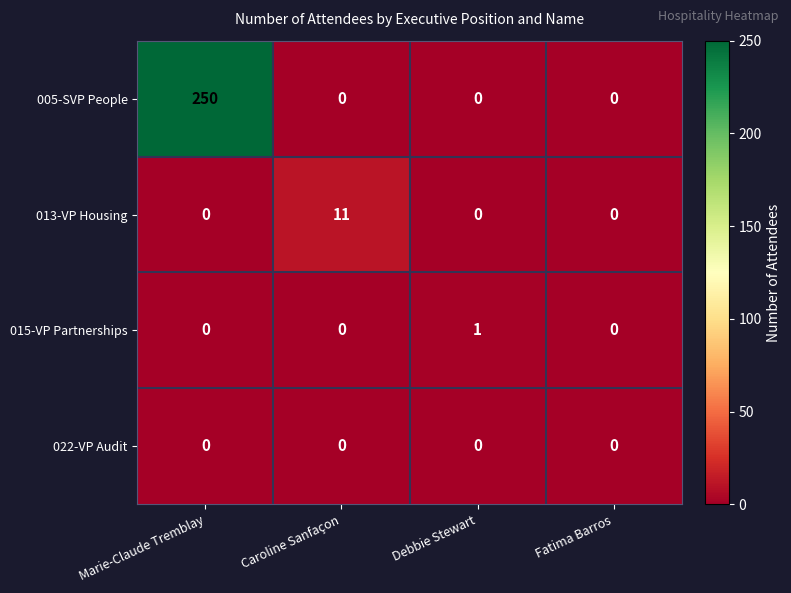

Rank the series by their maximum value, from highest to lowest.

005-SVP People, 013-VP Housing, 015-VP Partnerships, 022-VP Audit